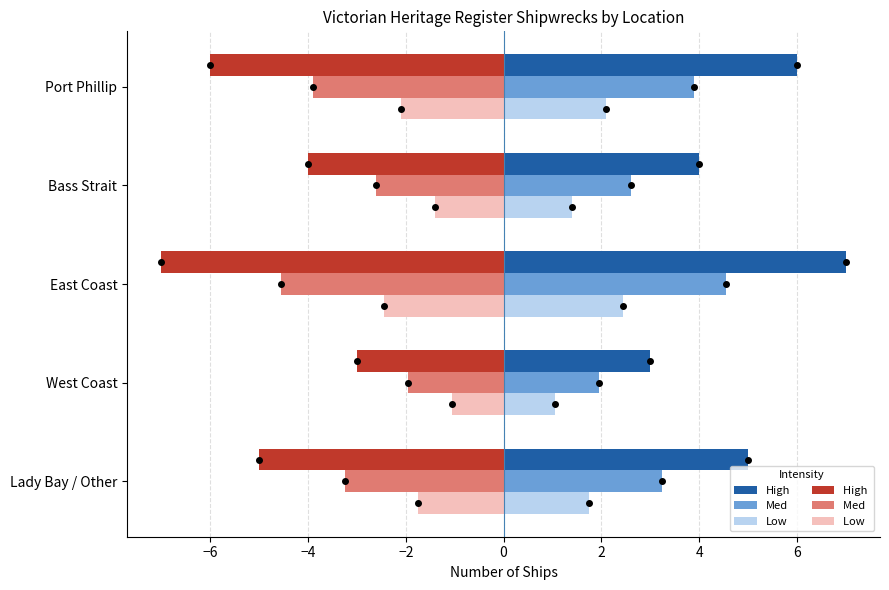

What is the spread (max minus min) of values at Bass Strait?

8.0